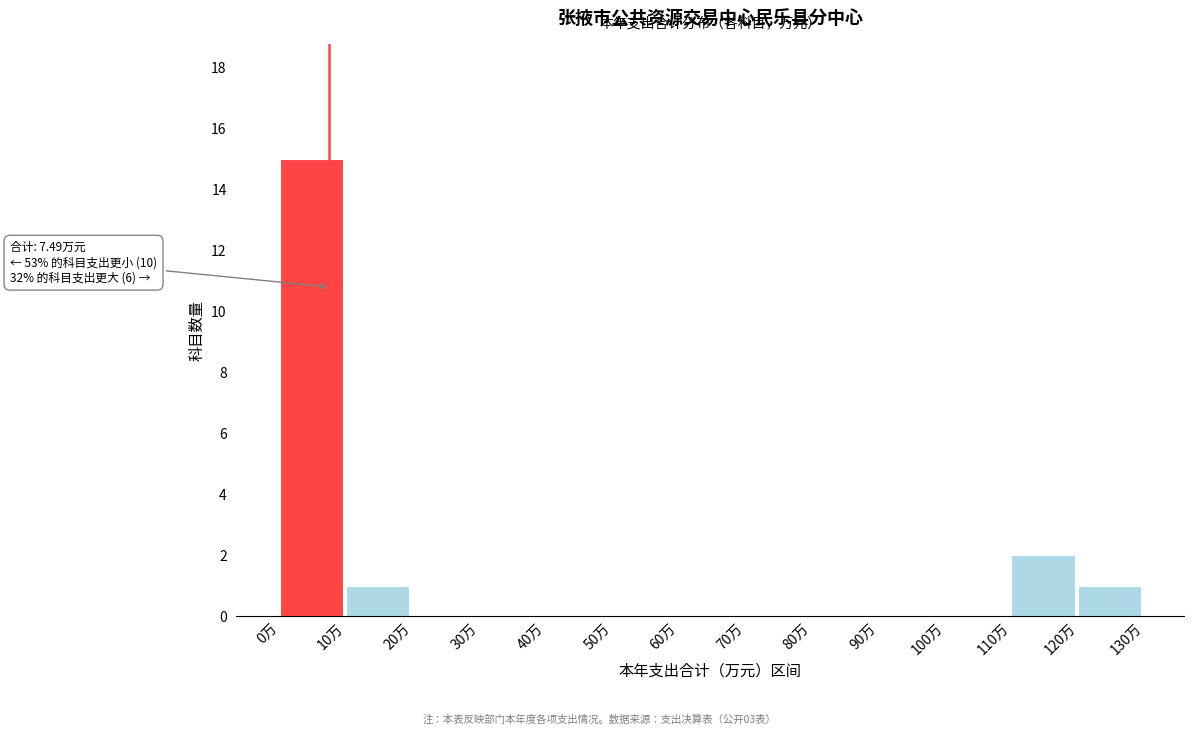

Over which range of the x-axis is the bar tallest?

0 to 10